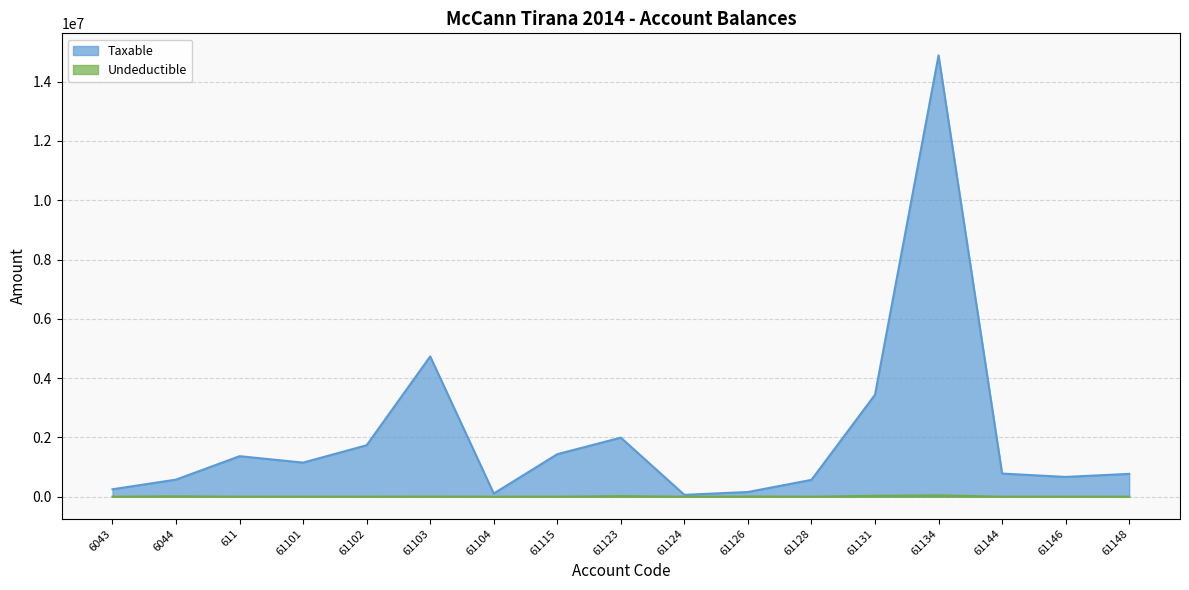

How many lines are shown in the chart?

2